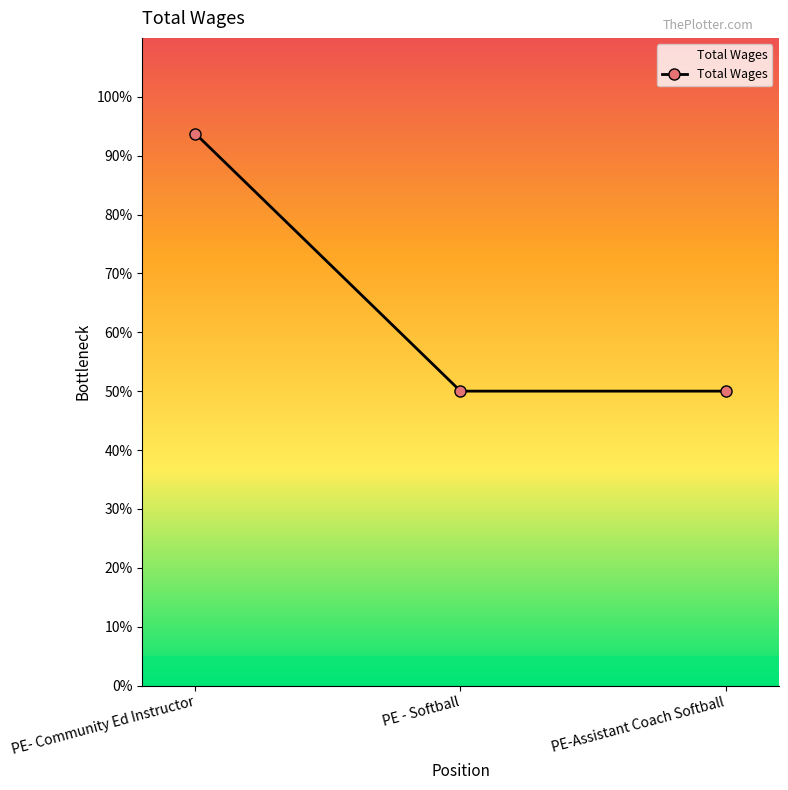

Reading left to right, extract all data points from this chart.

PE- Community Ed Instructor=93.8	PE - Softball=50.0	PE-Assistant Coach Softball=50.0